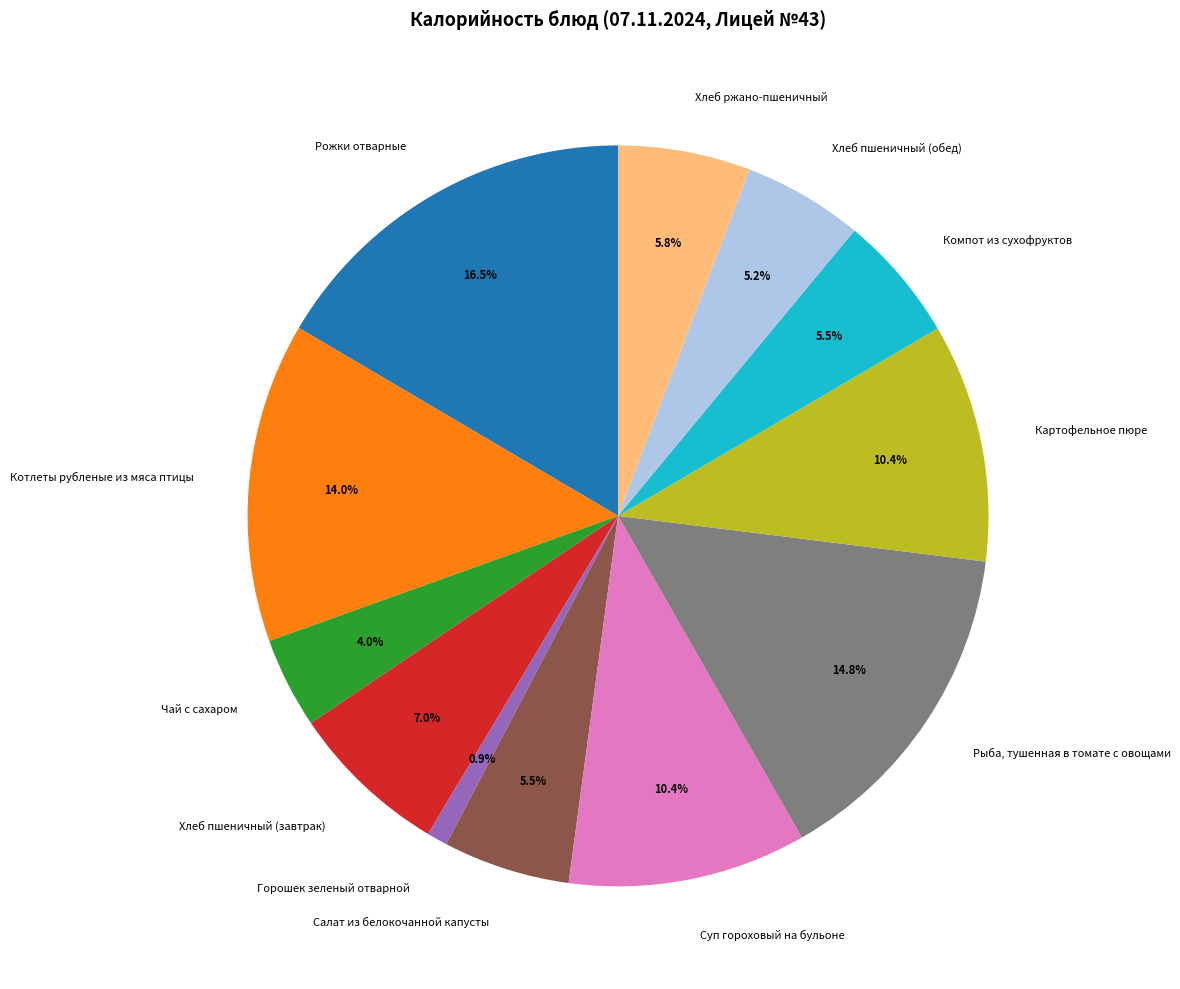

What is the total percentage of Суп гороховый на бульоне and Салат из белокочанной капусты?

15.9%